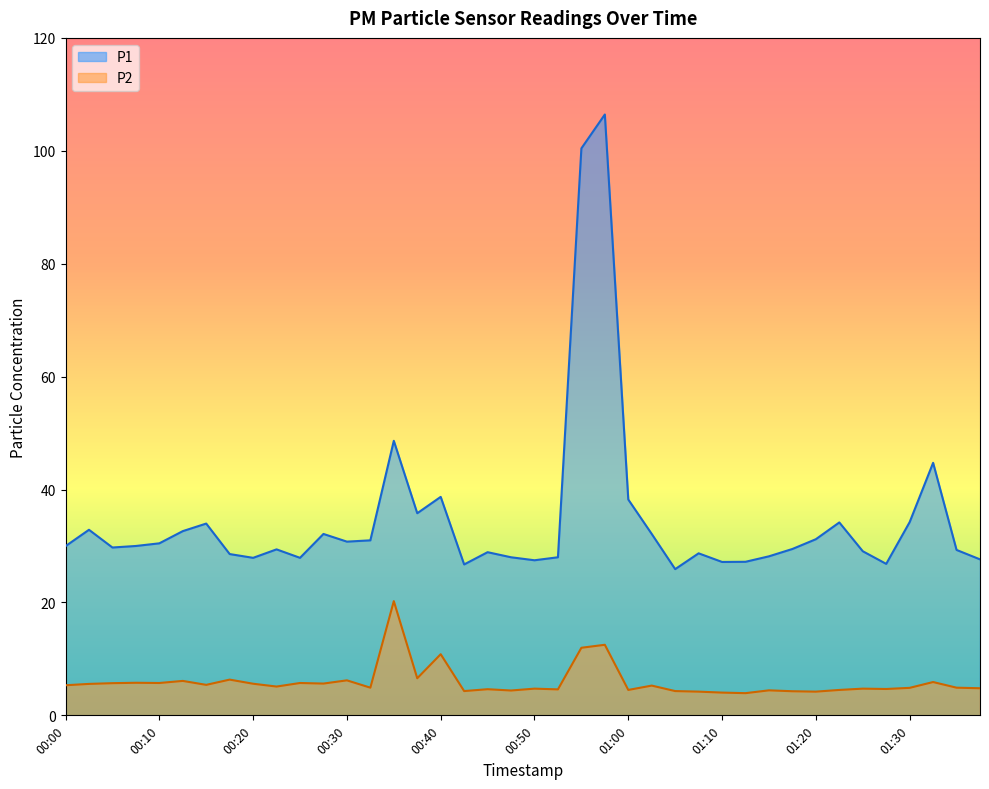

Is it true that P1 equals 28.7 at 01:07?

True